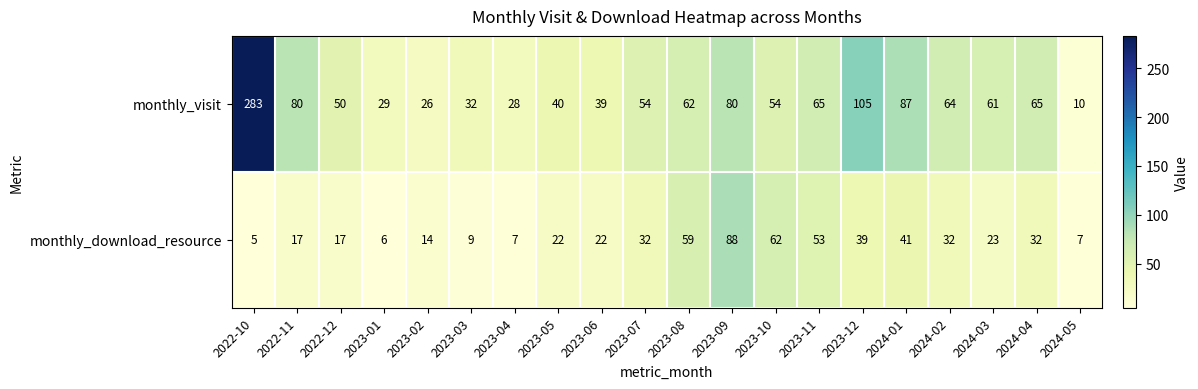

At how many categories does at least one series exceed 75?

5